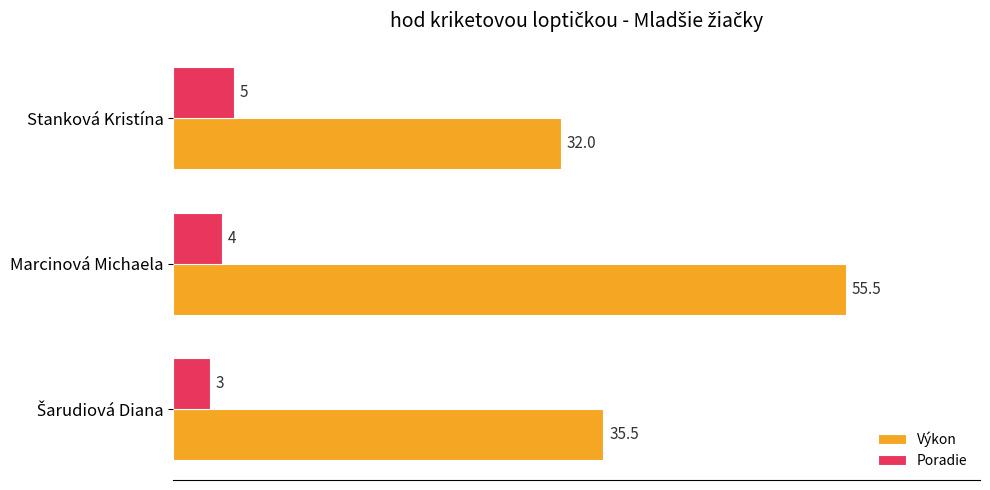

At how many categories does at least one series exceed 47?

1